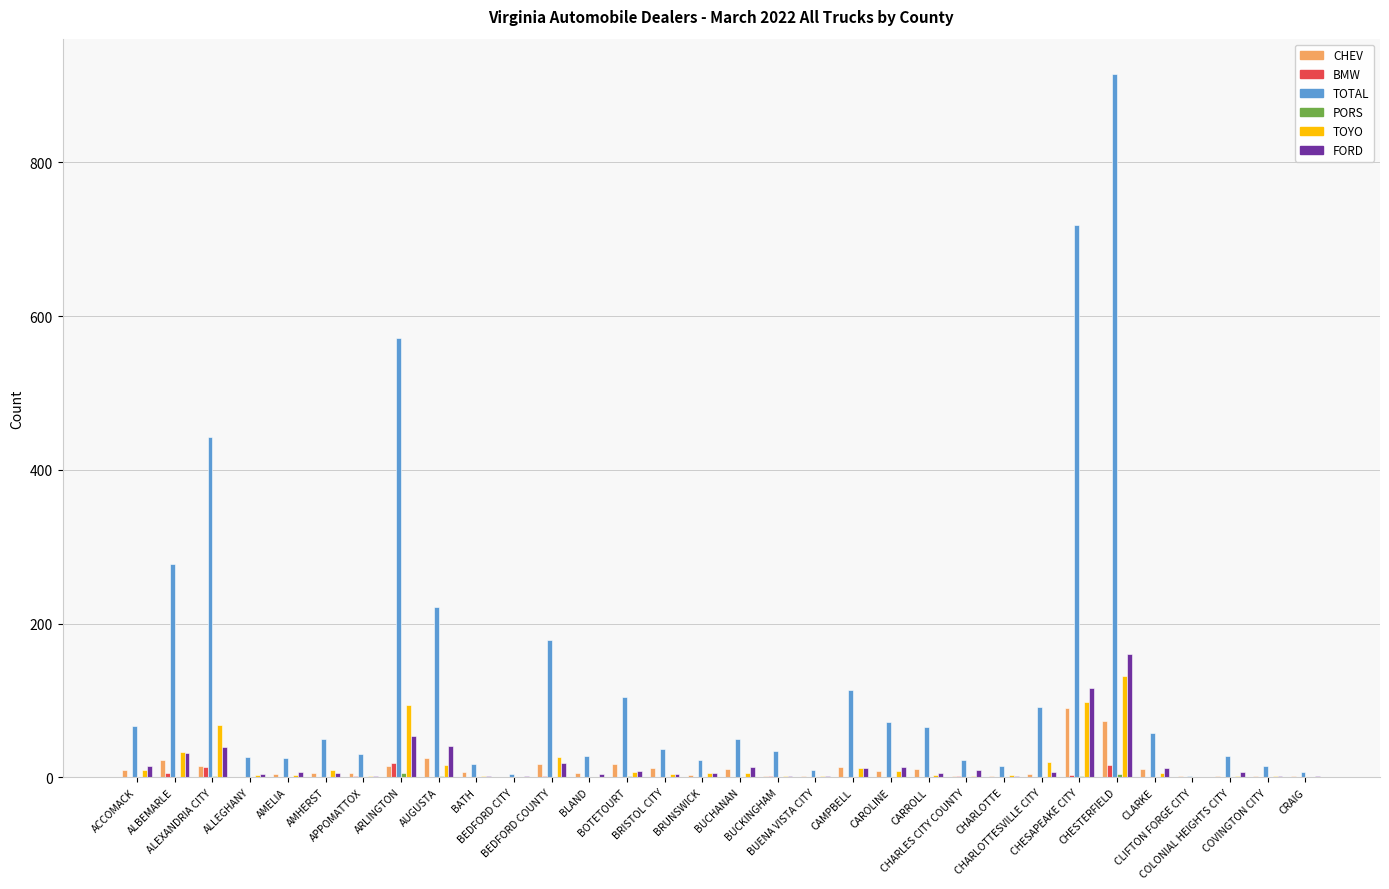

Reading right to left, list all the values displayed in this chart.

CHEV: CRAIG=1	COVINGTON CITY=2	COLONIAL HEIGHTS CITY=1	CLIFTON FORGE CITY=1	CLARKE=11	CHESTERFIELD=73	CHESAPEAKE CITY=90	CHARLOTTESVILLE CITY=4	CHARLOTTE=2	CHARLES CITY COUNTY=2	CARROLL=11	CAROLINE=8	CAMPBELL=13	BUENA VISTA CITY=1	BUCKINGHAM=2	BUCHANAN=11	BRUNSWICK=3	BRISTOL CITY=12	BOTETOURT=17	BLAND=5	BEDFORD COUNTY=17	BEDFORD CITY=0	BATH=7	AUGUSTA=25	ARLINGTON=15	APPOMATTOX=6	AMHERST=6	AMELIA=4	ALLEGHANY=0	ALEXANDRIA CITY=15	ALBEMARLE=23	ACCOMACK=9
BMW: CRAIG=0	COVINGTON CITY=0	COLONIAL HEIGHTS CITY=0	CLIFTON FORGE CITY=0	CLARKE=0	CHESTERFIELD=16	CHESAPEAKE CITY=3	CHARLOTTESVILLE CITY=0	CHARLOTTE=0	CHARLES CITY COUNTY=1	CARROLL=0	CAROLINE=0	CAMPBELL=0	BUENA VISTA CITY=0	BUCKINGHAM=1	BUCHANAN=0	BRUNSWICK=0	BRISTOL CITY=0	BOTETOURT=0	BLAND=0	BEDFORD COUNTY=1	BEDFORD CITY=0	BATH=0	AUGUSTA=0	ARLINGTON=18	APPOMATTOX=1	AMHERST=0	AMELIA=0	ALLEGHANY=0	ALEXANDRIA CITY=14	ALBEMARLE=6	ACCOMACK=0
TOTAL: CRAIG=7	COVINGTON CITY=15	COLONIAL HEIGHTS CITY=28	CLIFTON FORGE CITY=2	CLARKE=58	CHESTERFIELD=915	CHESAPEAKE CITY=719	CHARLOTTESVILLE CITY=91	CHARLOTTE=15	CHARLES CITY COUNTY=23	CARROLL=66	CAROLINE=72	CAMPBELL=114	BUENA VISTA CITY=10	BUCKINGHAM=34	BUCHANAN=50	BRUNSWICK=23	BRISTOL CITY=37	BOTETOURT=104	BLAND=28	BEDFORD COUNTY=179	BEDFORD CITY=4	BATH=17	AUGUSTA=222	ARLINGTON=572	APPOMATTOX=30	AMHERST=50	AMELIA=25	ALLEGHANY=27	ALEXANDRIA CITY=443	ALBEMARLE=278	ACCOMACK=67
PORS: CRAIG=0	COVINGTON CITY=0	COLONIAL HEIGHTS CITY=0	CLIFTON FORGE CITY=0	CLARKE=0	CHESTERFIELD=4	CHESAPEAKE CITY=1	CHARLOTTESVILLE CITY=0	CHARLOTTE=0	CHARLES CITY COUNTY=0	CARROLL=0	CAROLINE=0	CAMPBELL=0	BUENA VISTA CITY=0	BUCKINGHAM=0	BUCHANAN=0	BRUNSWICK=0	BRISTOL CITY=0	BOTETOURT=1	BLAND=0	BEDFORD COUNTY=0	BEDFORD CITY=0	BATH=0	AUGUSTA=1	ARLINGTON=6	APPOMATTOX=0	AMHERST=0	AMELIA=0	ALLEGHANY=0	ALEXANDRIA CITY=2	ALBEMARLE=0	ACCOMACK=0
TOYO: CRAIG=0	COVINGTON CITY=2	COLONIAL HEIGHTS CITY=2	CLIFTON FORGE CITY=0	CLARKE=6	CHESTERFIELD=132	CHESAPEAKE CITY=98	CHARLOTTESVILLE CITY=20	CHARLOTTE=3	CHARLES CITY COUNTY=2	CARROLL=3	CAROLINE=8	CAMPBELL=12	BUENA VISTA CITY=2	BUCKINGHAM=2	BUCHANAN=6	BRUNSWICK=5	BRISTOL CITY=4	BOTETOURT=7	BLAND=0	BEDFORD COUNTY=27	BEDFORD CITY=0	BATH=1	AUGUSTA=16	ARLINGTON=94	APPOMATTOX=2	AMHERST=10	AMELIA=3	ALLEGHANY=3	ALEXANDRIA CITY=68	ALBEMARLE=33	ACCOMACK=9
FORD: CRAIG=2	COVINGTON CITY=2	COLONIAL HEIGHTS CITY=7	CLIFTON FORGE CITY=0	CLARKE=12	CHESTERFIELD=160	CHESAPEAKE CITY=116	CHARLOTTESVILLE CITY=7	CHARLOTTE=1	CHARLES CITY COUNTY=9	CARROLL=6	CAROLINE=13	CAMPBELL=12	BUENA VISTA CITY=2	BUCKINGHAM=2	BUCHANAN=13	BRUNSWICK=5	BRISTOL CITY=4	BOTETOURT=8	BLAND=4	BEDFORD COUNTY=18	BEDFORD CITY=1	BATH=1	AUGUSTA=41	ARLINGTON=54	APPOMATTOX=2	AMHERST=6	AMELIA=7	ALLEGHANY=4	ALEXANDRIA CITY=39	ALBEMARLE=31	ACCOMACK=15